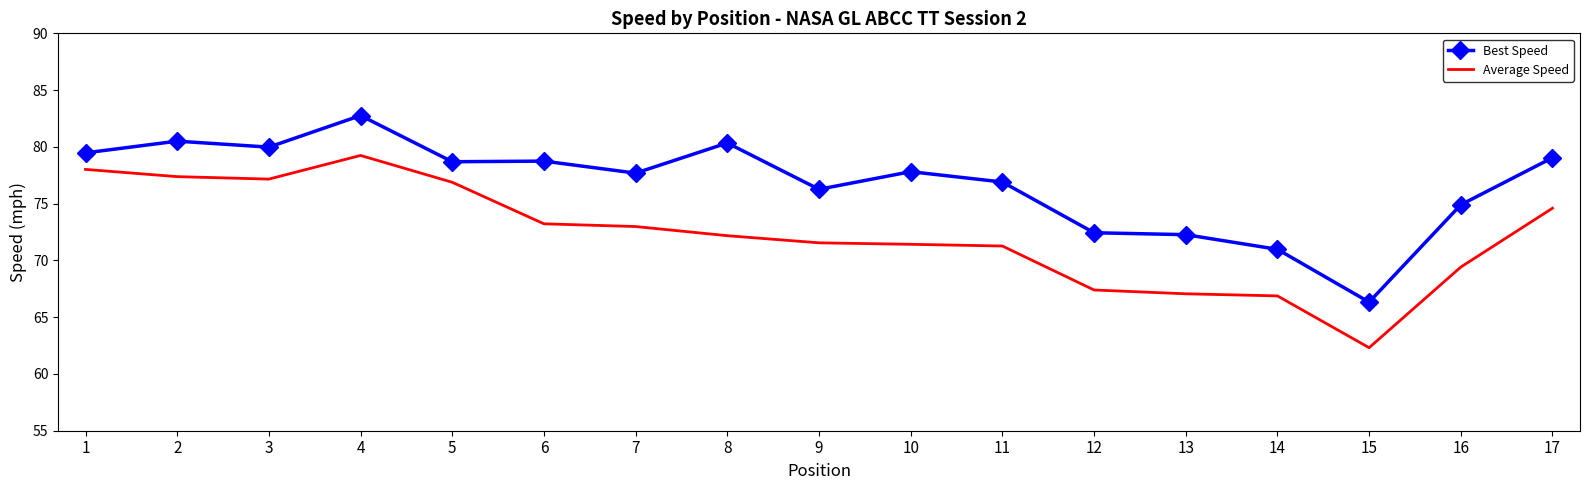

Which category has the lowest value in the Best Speed series?

15